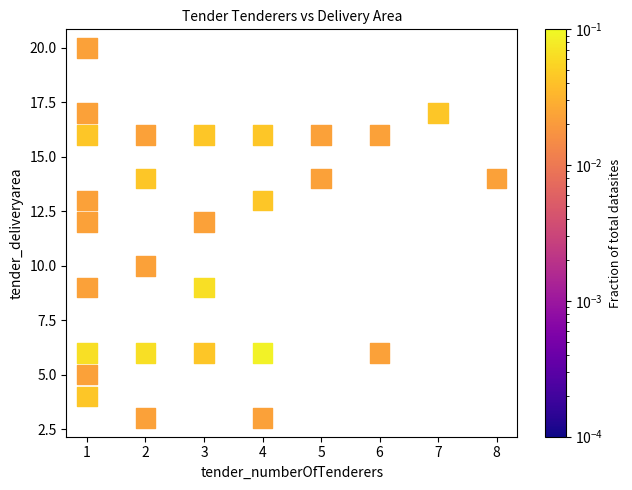

What is the range of Y values (max minus min)?

17